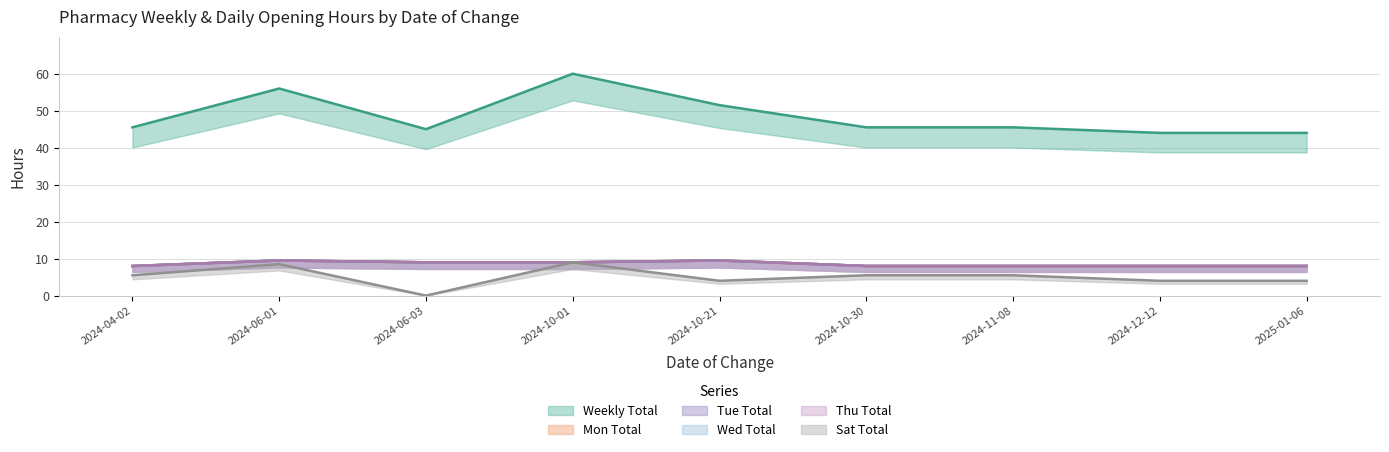

The Thu Total series shows 13.9 at 2024-06-01. True or false?

False